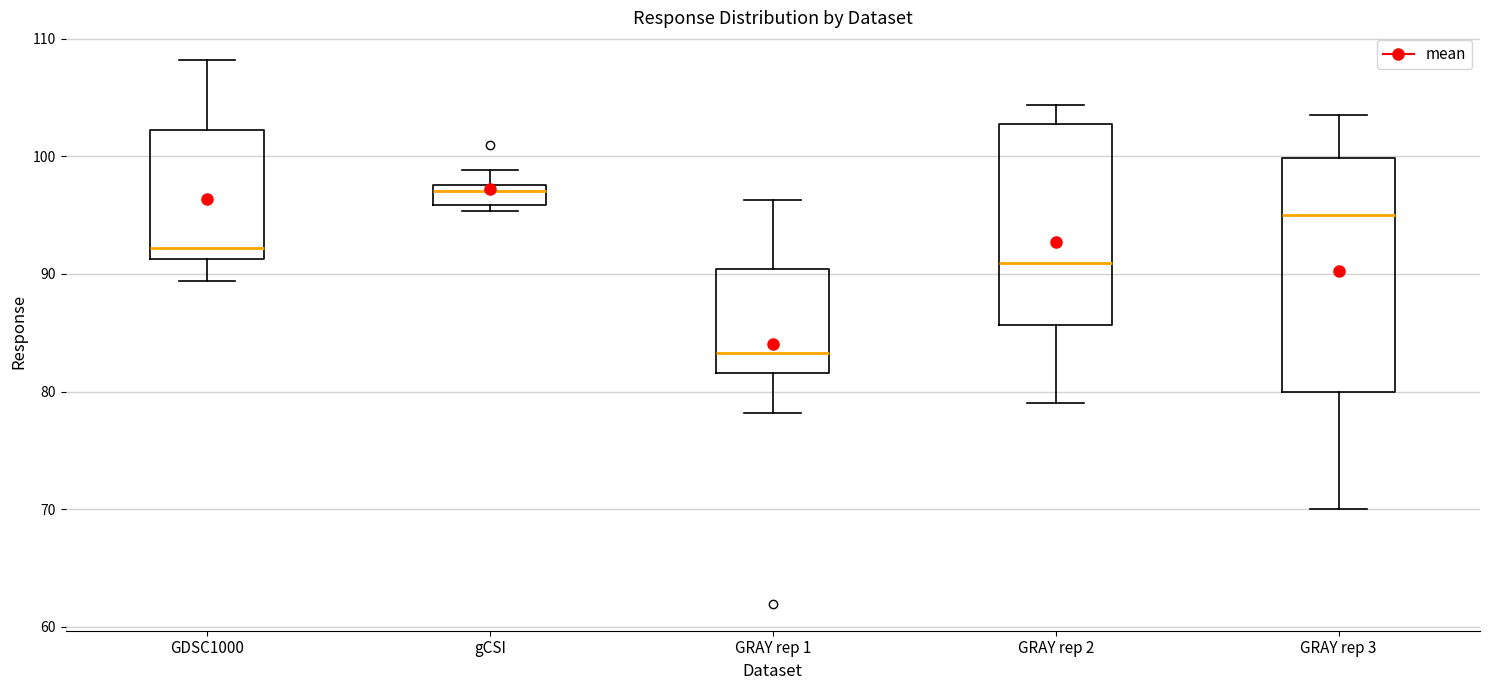

Which box is the tallest, from its lower edge to its upper edge?

GRAY rep 3